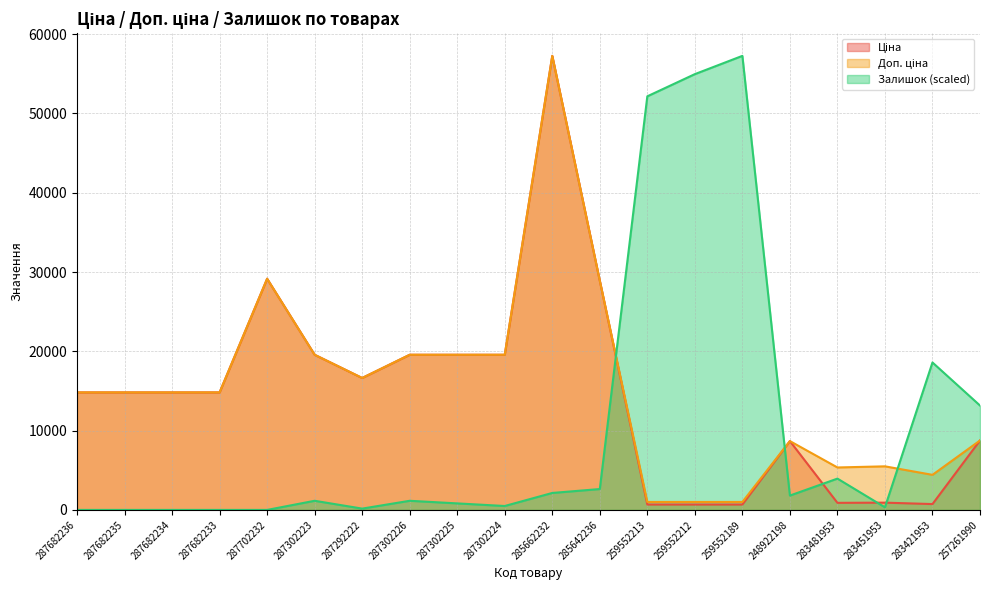

What is the label of the 7th point from the right?

259552212